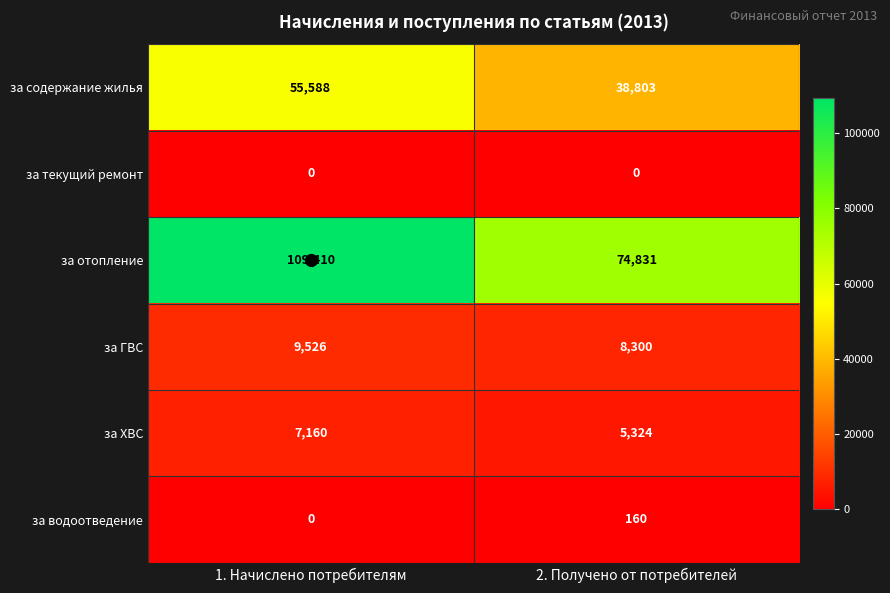

The за отопление series shows 109410 at 1. Начислено потребителям. True or false?

True